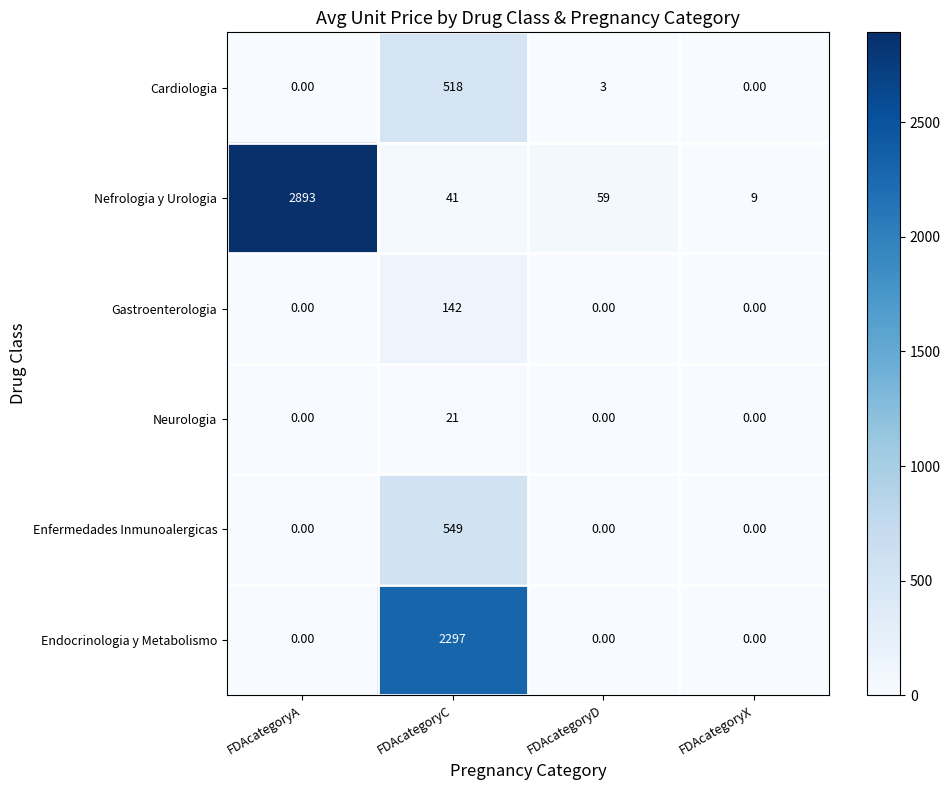

Which category has the lowest value in the Nefrologia y Urologia series?

FDAcategoryX